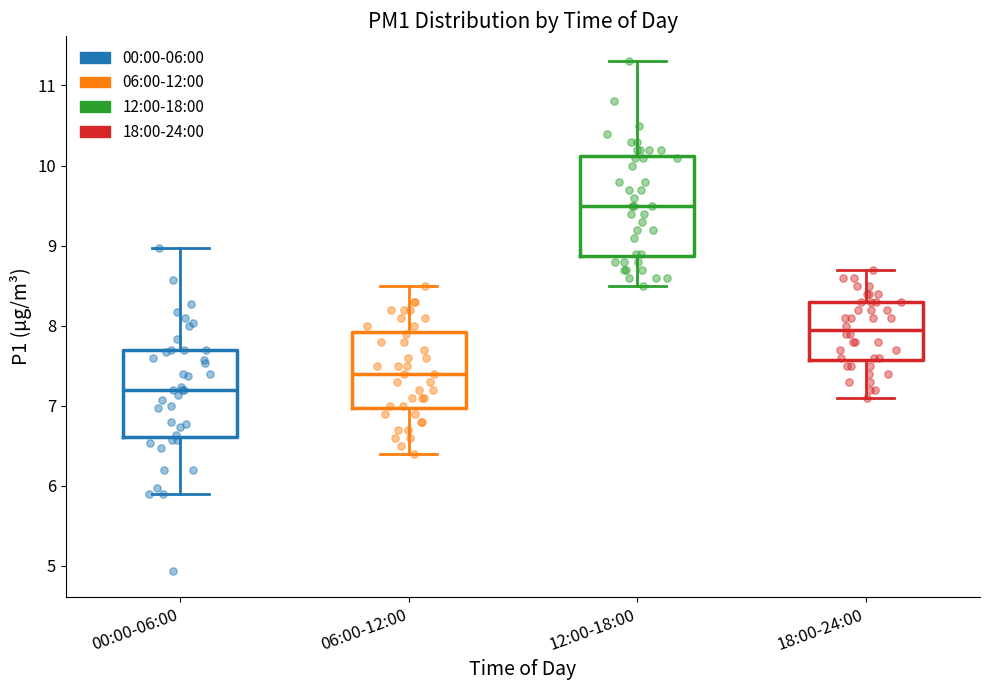

Where is the upper edge of the box for 06:00-12:00 on the y-axis? The values are not printed on the chart, so give them approximately, as read against the axis.

7.9